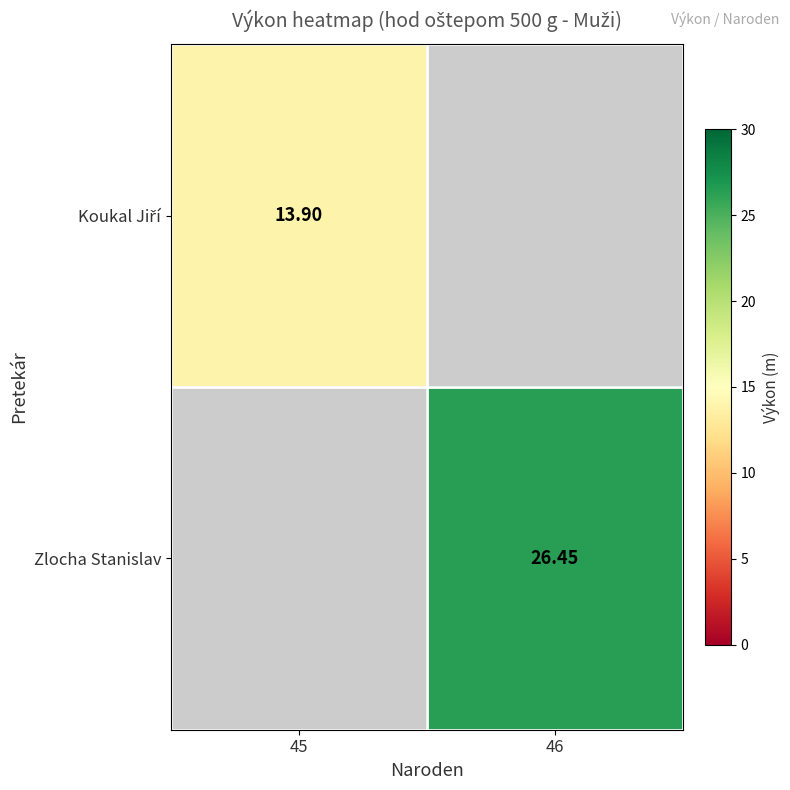

How many positive values does the Koukal Jiří series have?

1